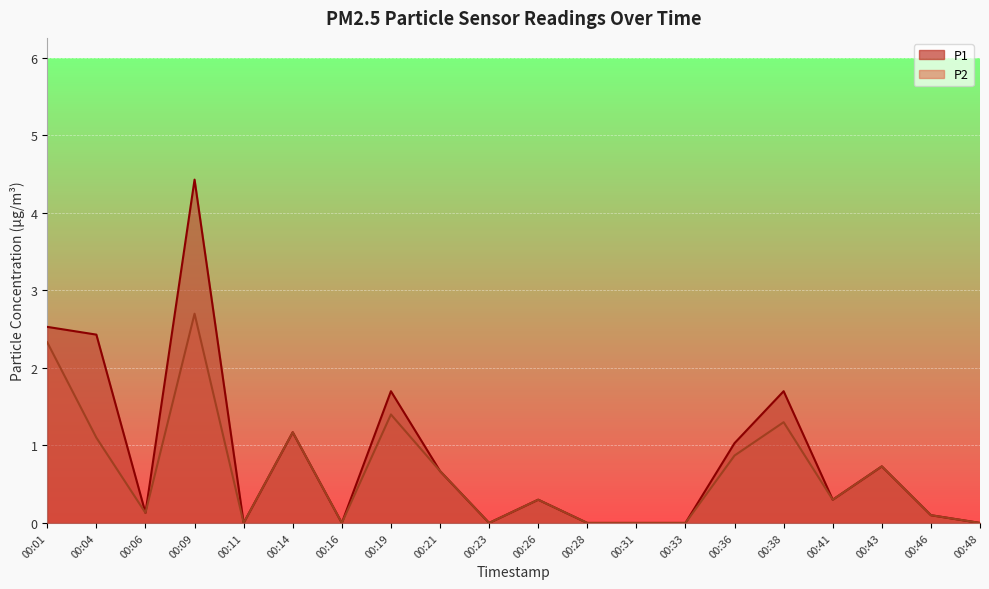

What is the sum of all P2 values?

13.1